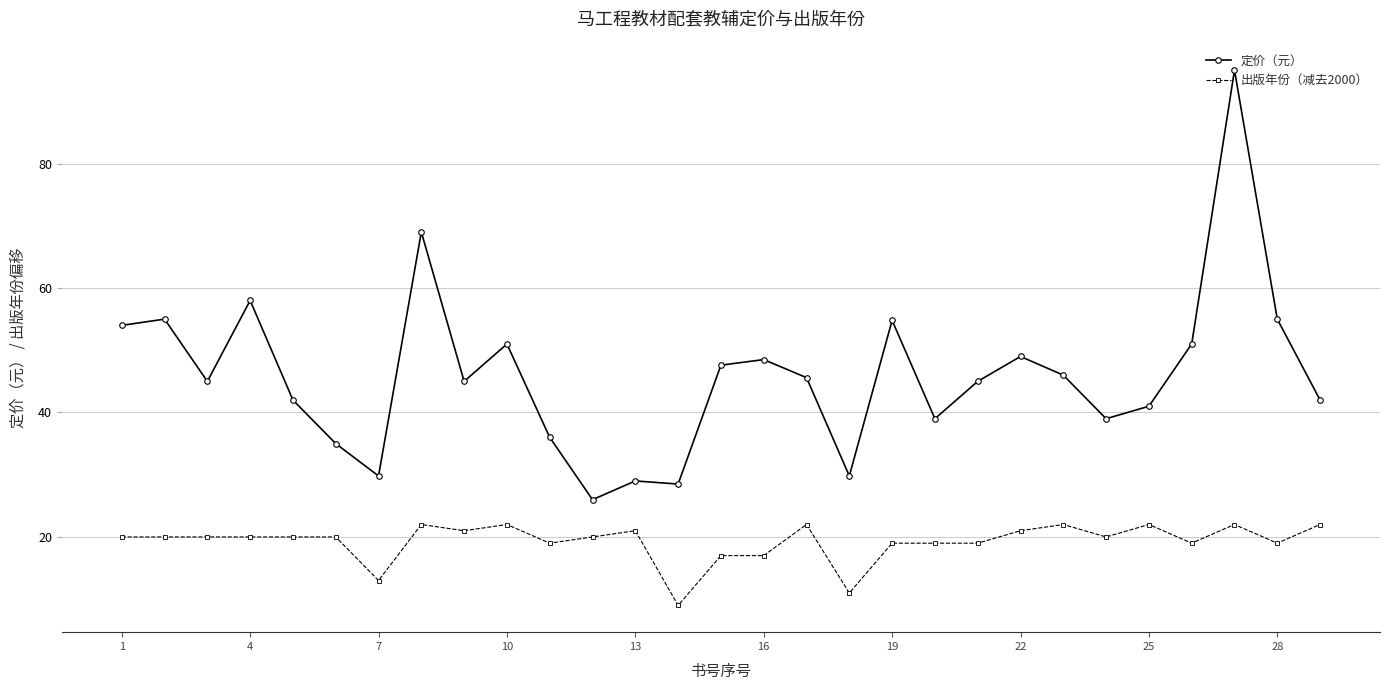

How many series are shown in this chart?

2